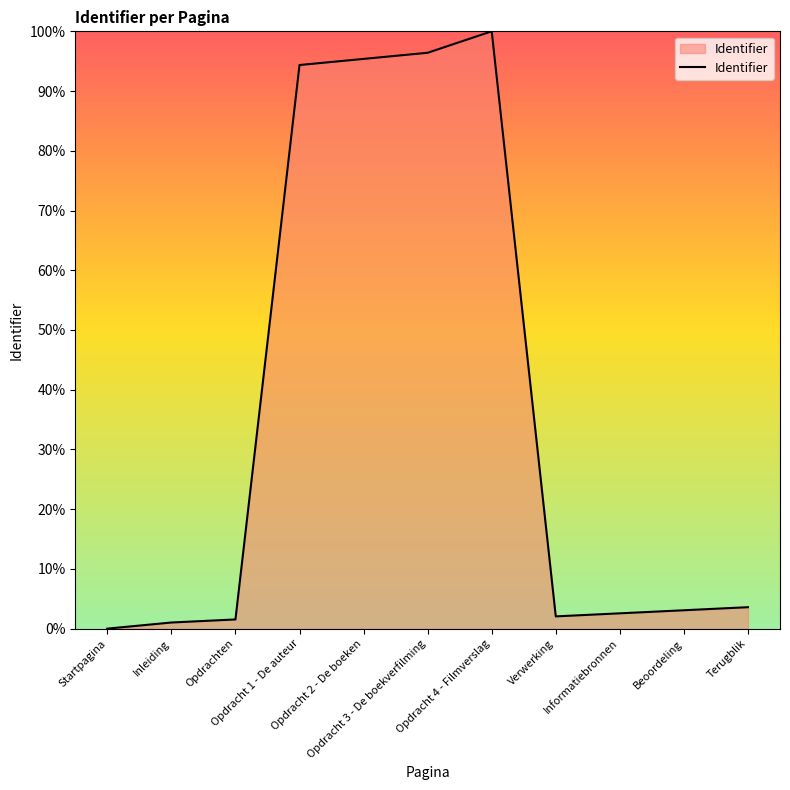

What is the greatest value displayed?

100.0